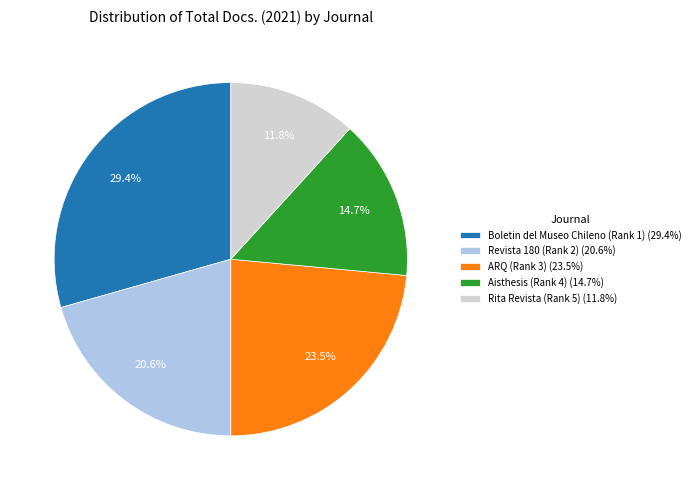

True or false: ARQ (Rank 3) accounts for 36% of the total.

False